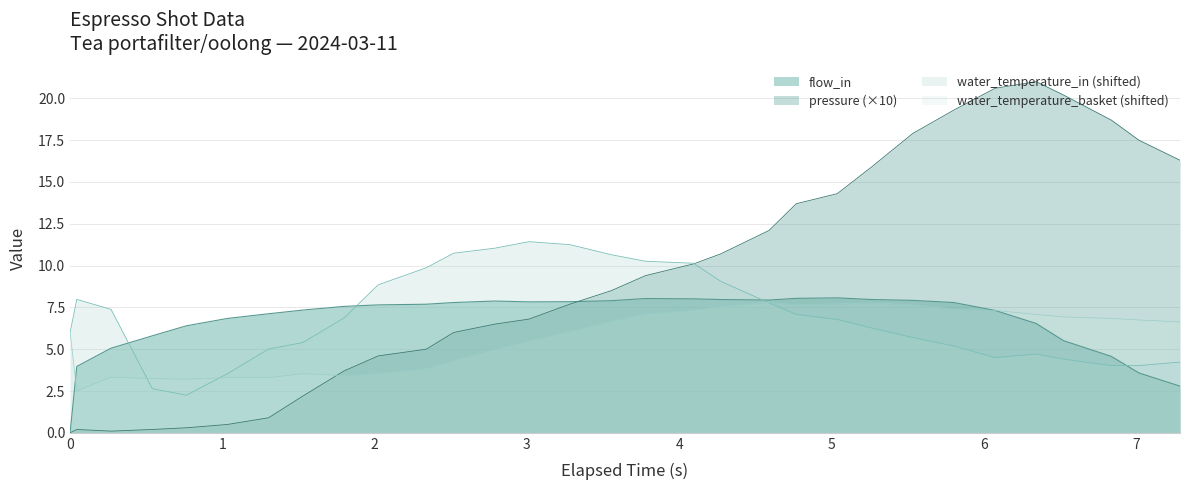

Which series has the largest range (max minus min)?

pressure (×10)